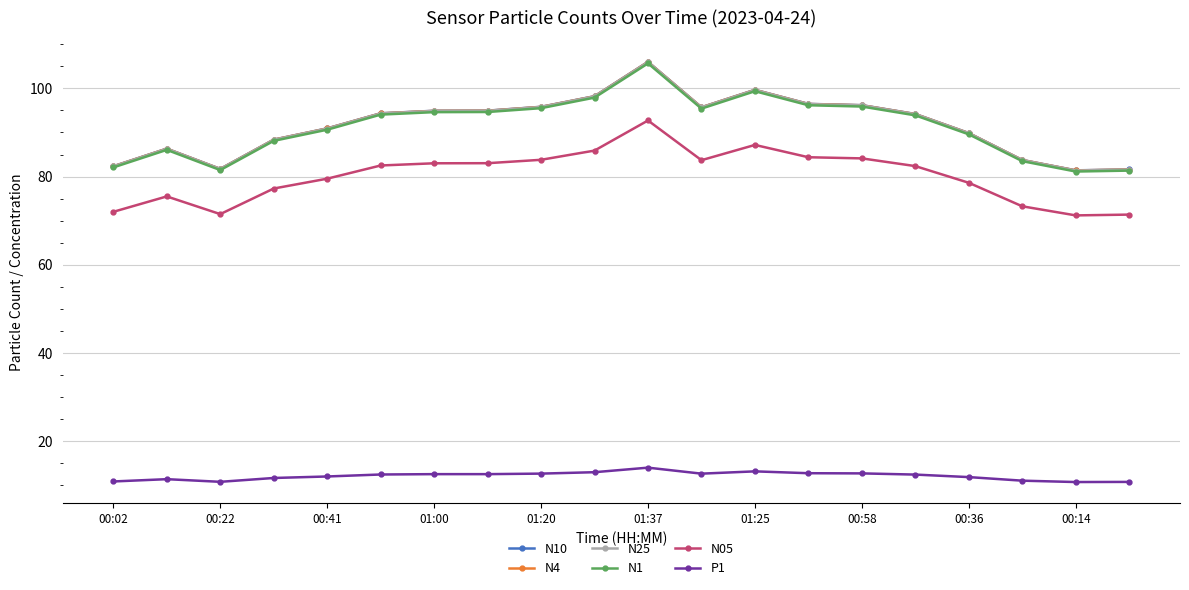

True or false: N1 and N05 intersect in this chart.

False